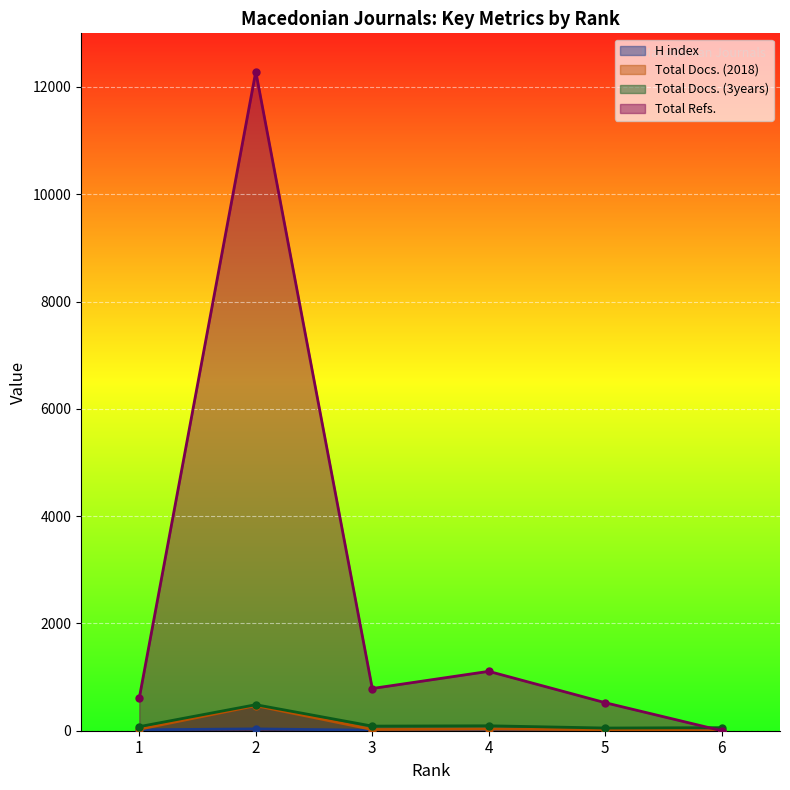

Rank the series by their maximum value, from highest to lowest.

Total Refs., Total Docs. (3years), Total Docs. (2018), H index